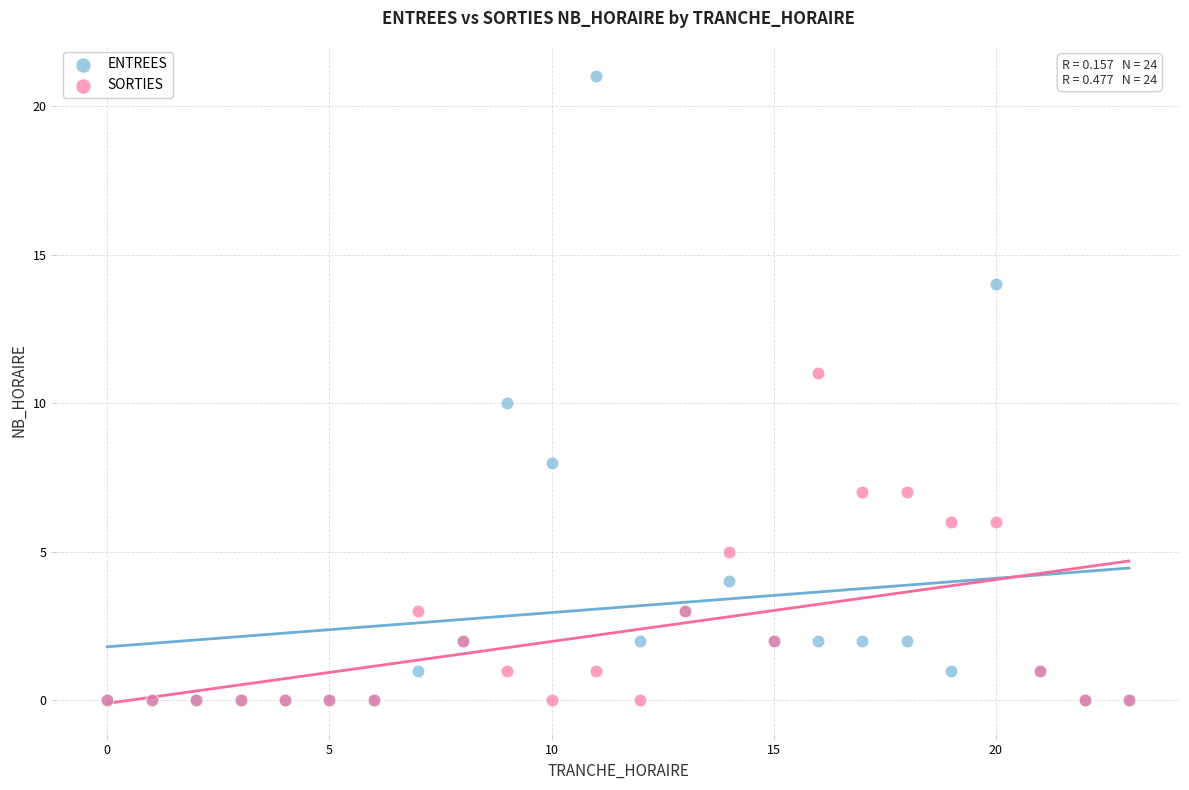

What are all the series names shown in the legend?

ENTREES, SORTIES